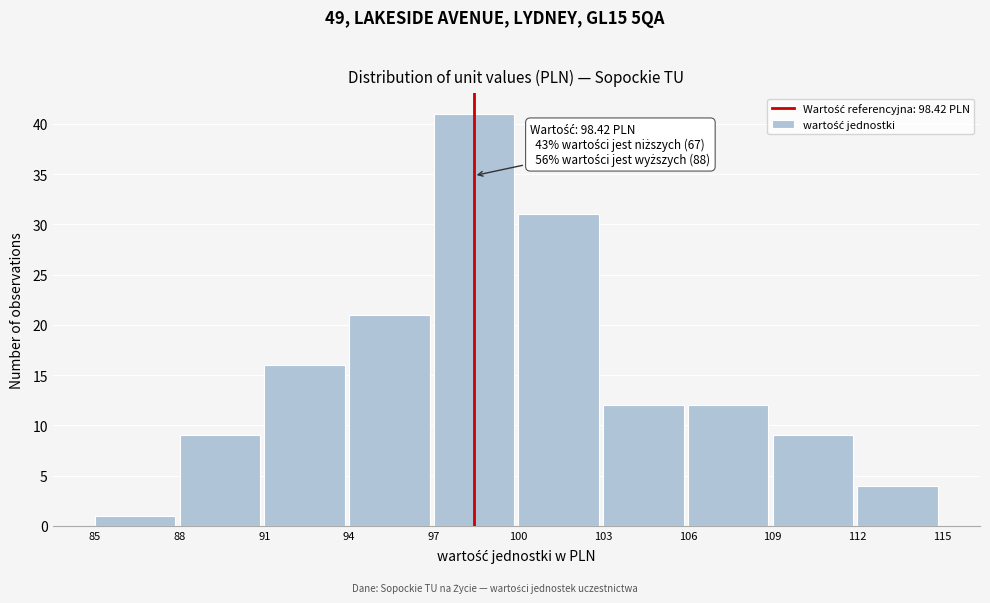

Over which range of the x-axis is the bar tallest?

97 to 100